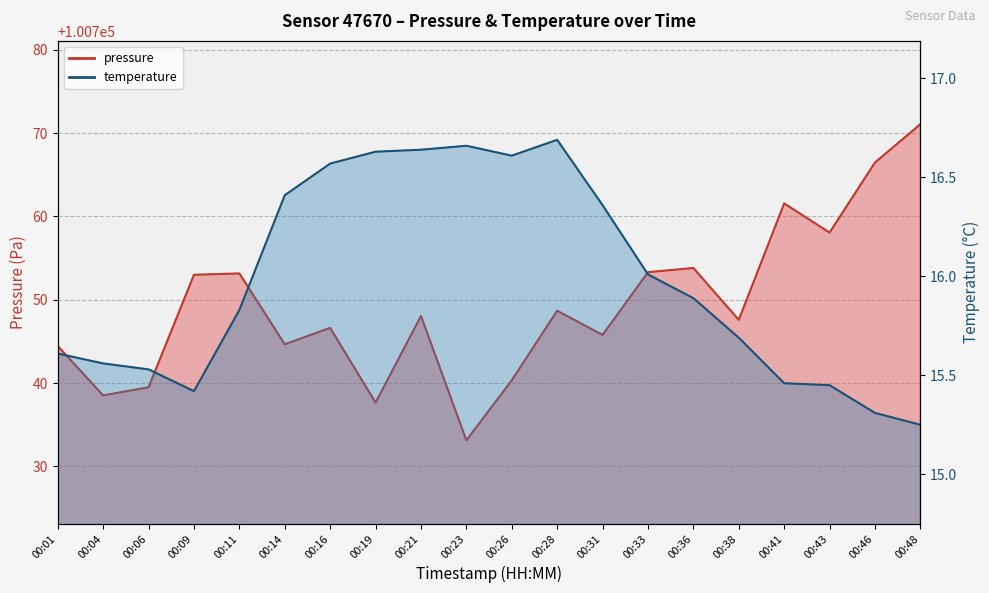

What is the sum of the temperature values at 00:23 and 00:01?

32.3